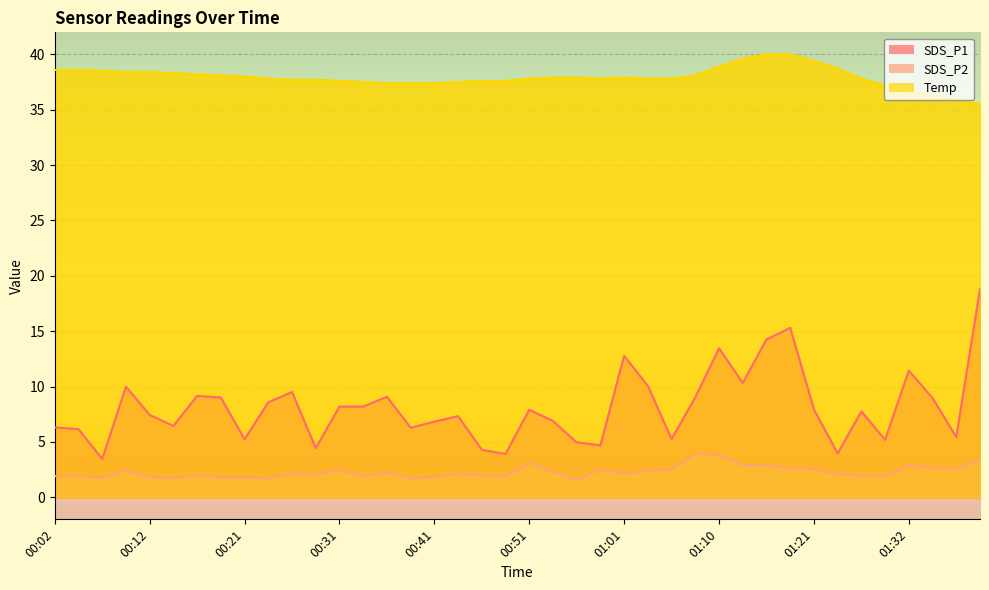

Reading left to right, transcribe all the data shown in this chart.

SDS_P1: 6.3	6.2	3.5	10.0	7.4	6.4	9.2	9.0	5.2	8.6	9.5	4.4	8.2	8.2	9.1	6.3	6.8	7.3	4.3	3.9	7.9	6.9	5.0	4.7	12.8	10.1	5.2	9.0	13.4	10.3	14.2	15.3	7.9	4.0	7.8	5.2	11.4	8.9	5.4	18.8
SDS_P2: 1.9	1.9	1.8	2.4	1.8	1.7	2.0	1.8	1.8	1.7	2.1	2.0	2.5	1.9	2.2	1.7	1.8	2.1	1.9	1.8	3.1	2.3	1.6	2.5	2.1	2.4	2.5	3.9	3.8	2.9	2.9	2.6	2.5	2.1	1.9	1.9	2.9	2.6	2.5	3.4
Temp: 38.6	38.6	38.5	38.4	38.4	38.3	38.2	38.1	38.0	37.8	37.7	37.7	37.6	37.5	37.4	37.4	37.4	37.5	37.6	37.6	37.8	37.9	37.9	37.8	37.9	37.8	37.8	38.1	38.9	39.6	40.0	40.0	39.4	38.7	37.8	37.2	36.6	36.3	35.9	35.5